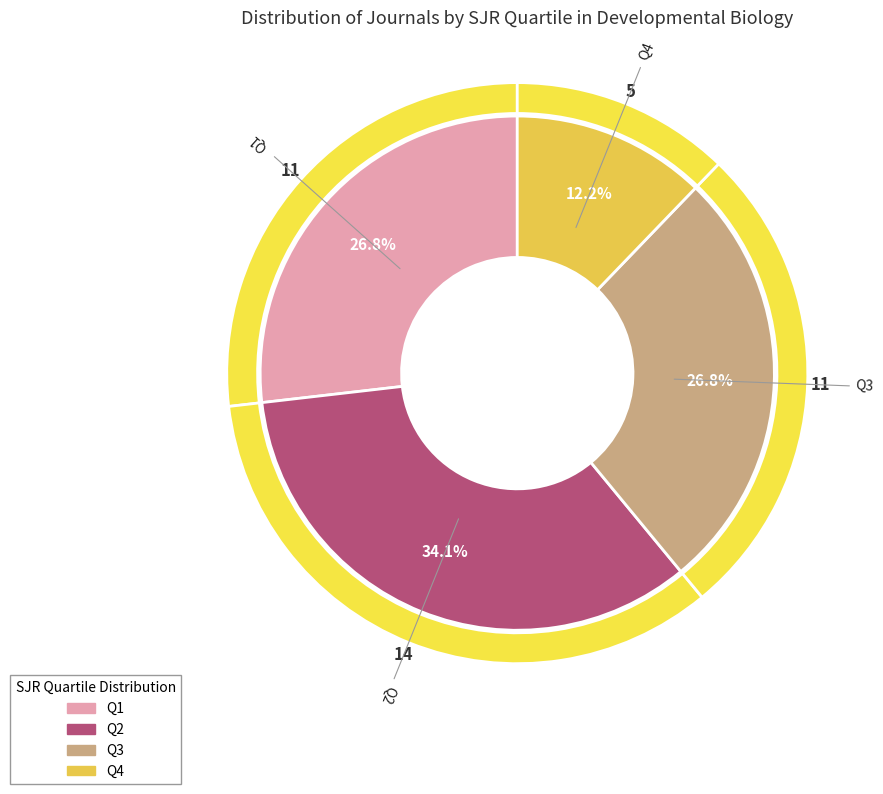

Does any single category account for the majority?

No